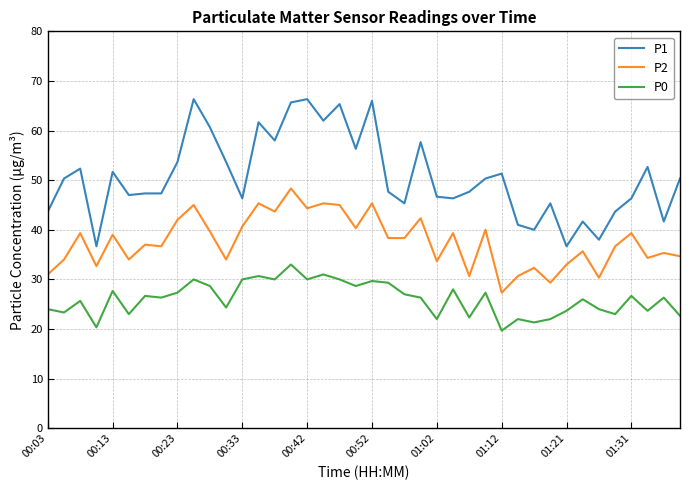

Which series has the largest range (max minus min)?

P1